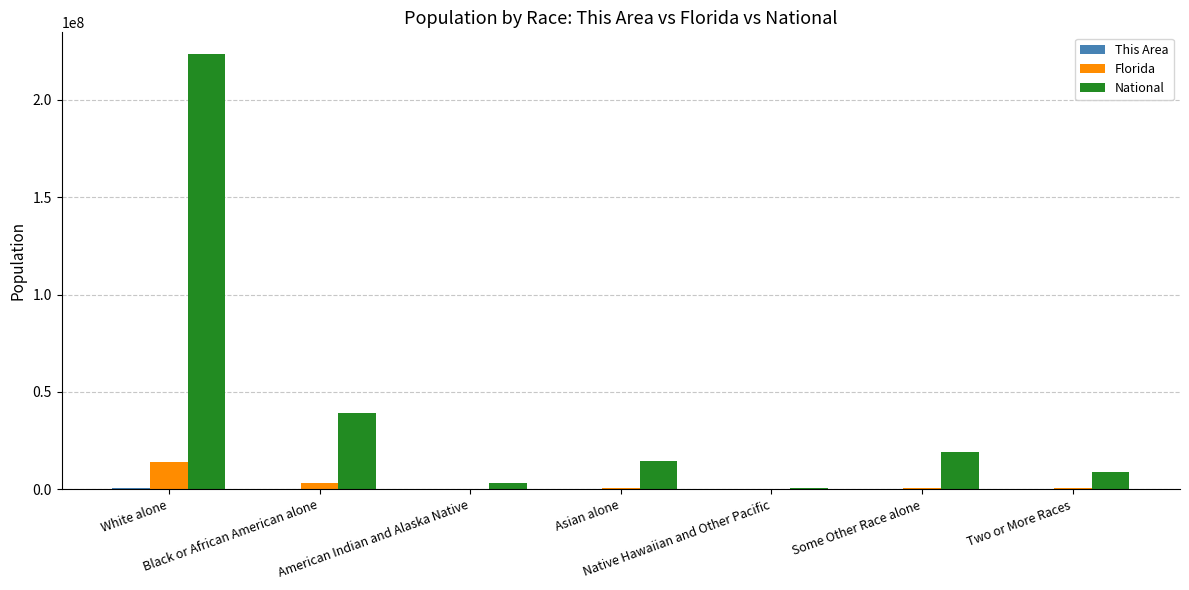

Which series has the largest total across all categories?

National